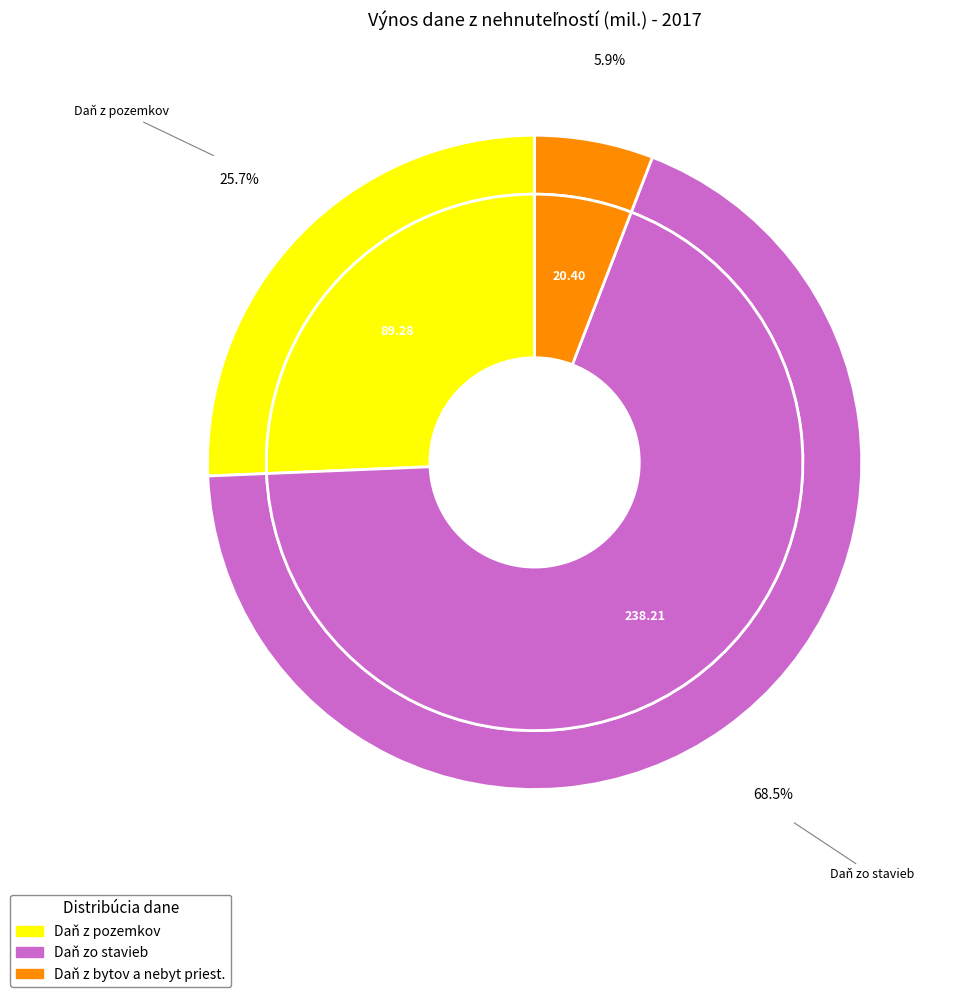

The Daň z pozemkov slice represents 26% of the pie. True or false?

True